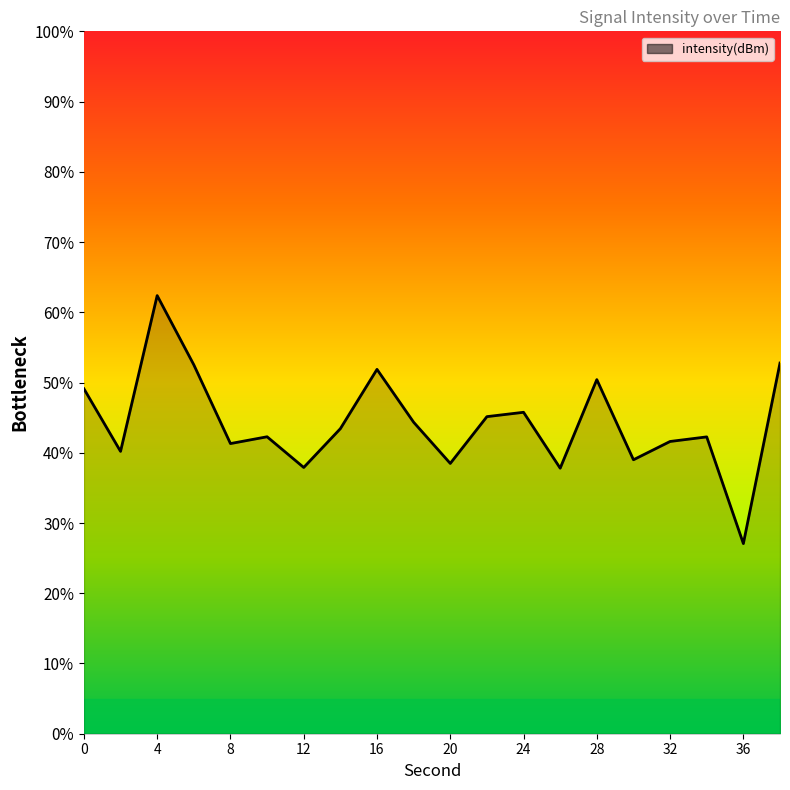

What is the greatest value displayed?

62.4